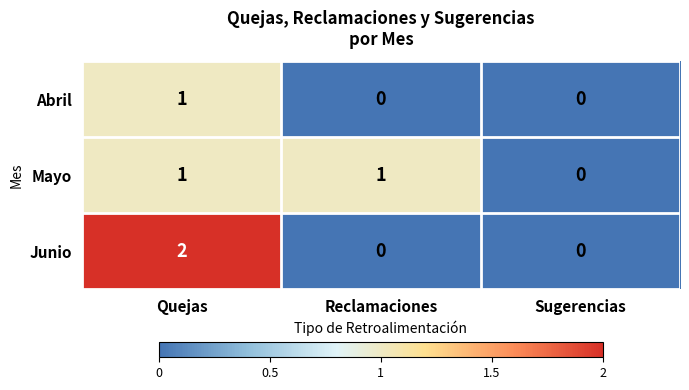

What is the total value across all series at Reclamaciones?

1